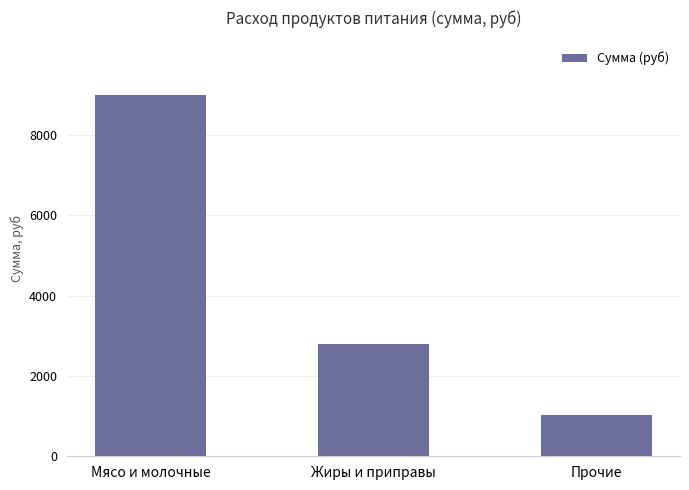

Is it true that the value at Мясо и молочные is 14289.4?

False